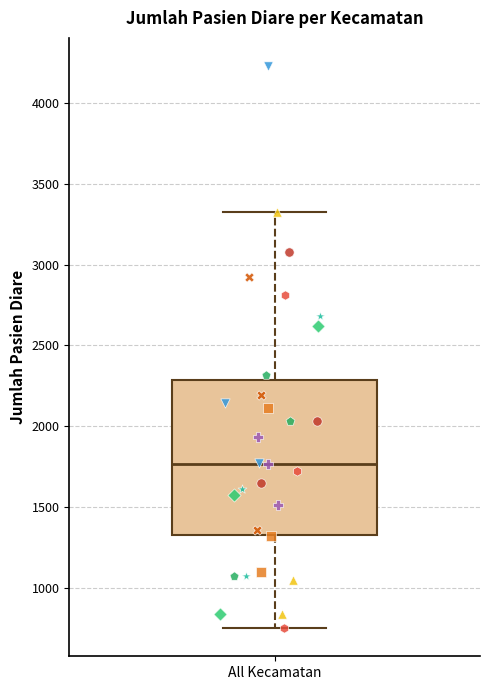

Where does the lower whisker of the box for All Kecamatan end on the y-axis? The values are not printed on the chart, so give them approximately, as read against the axis.

750